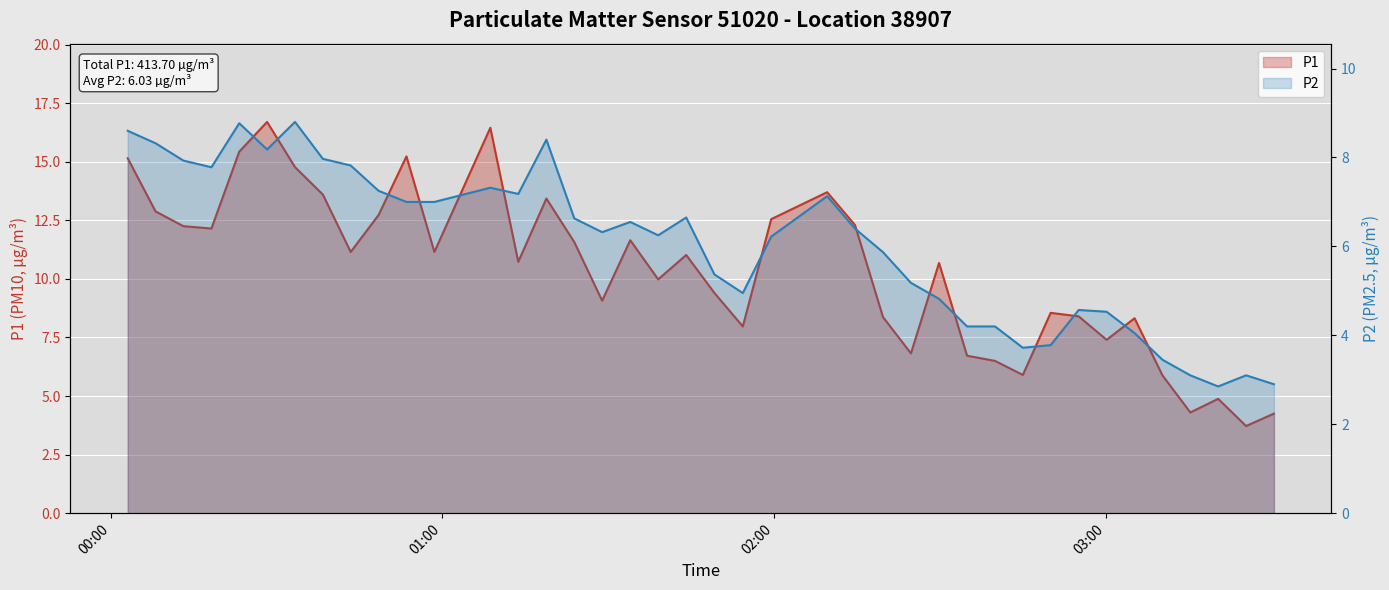

True or false: P1 and P2 cross at least once.

False